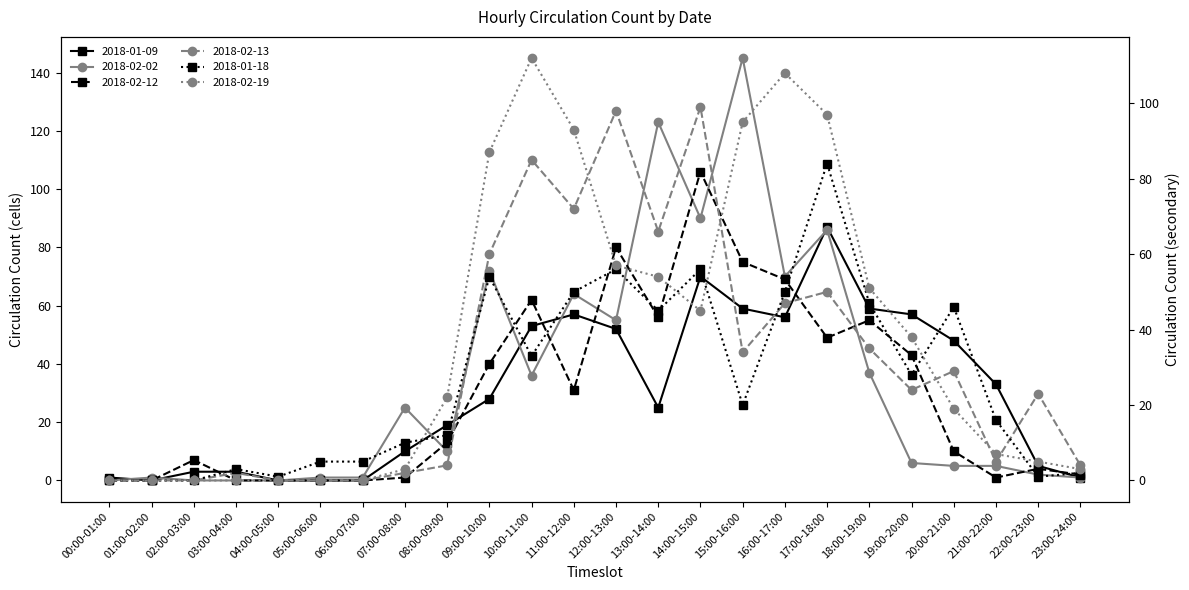

Is this an area chart (filled region under the line)?

No